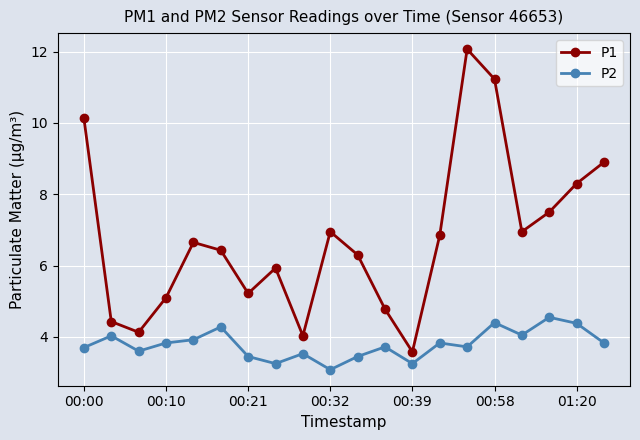

How many interior local valleys does the P1 series have?

5